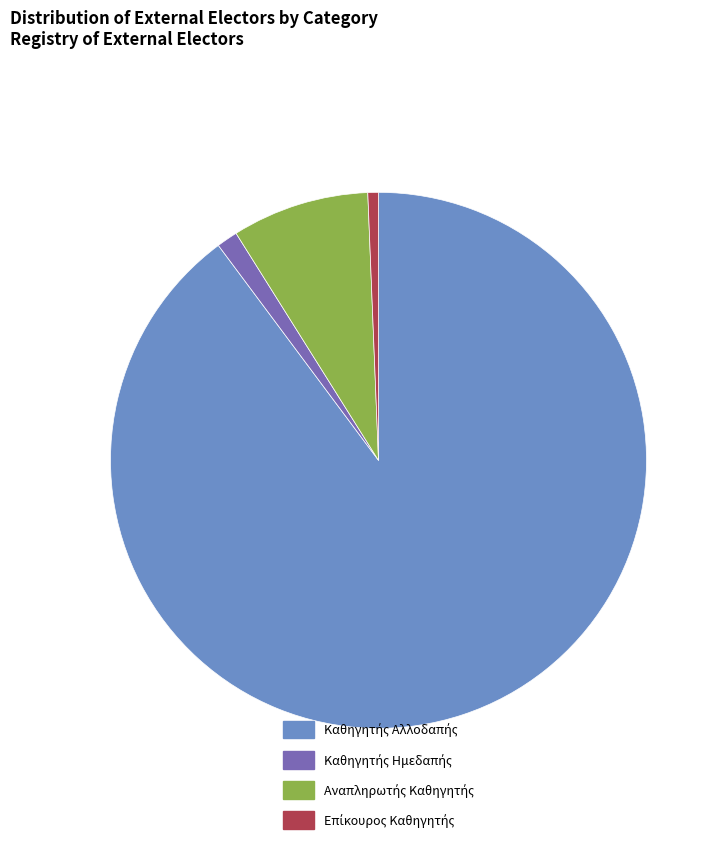

Is there a majority slice in this chart?

Yes